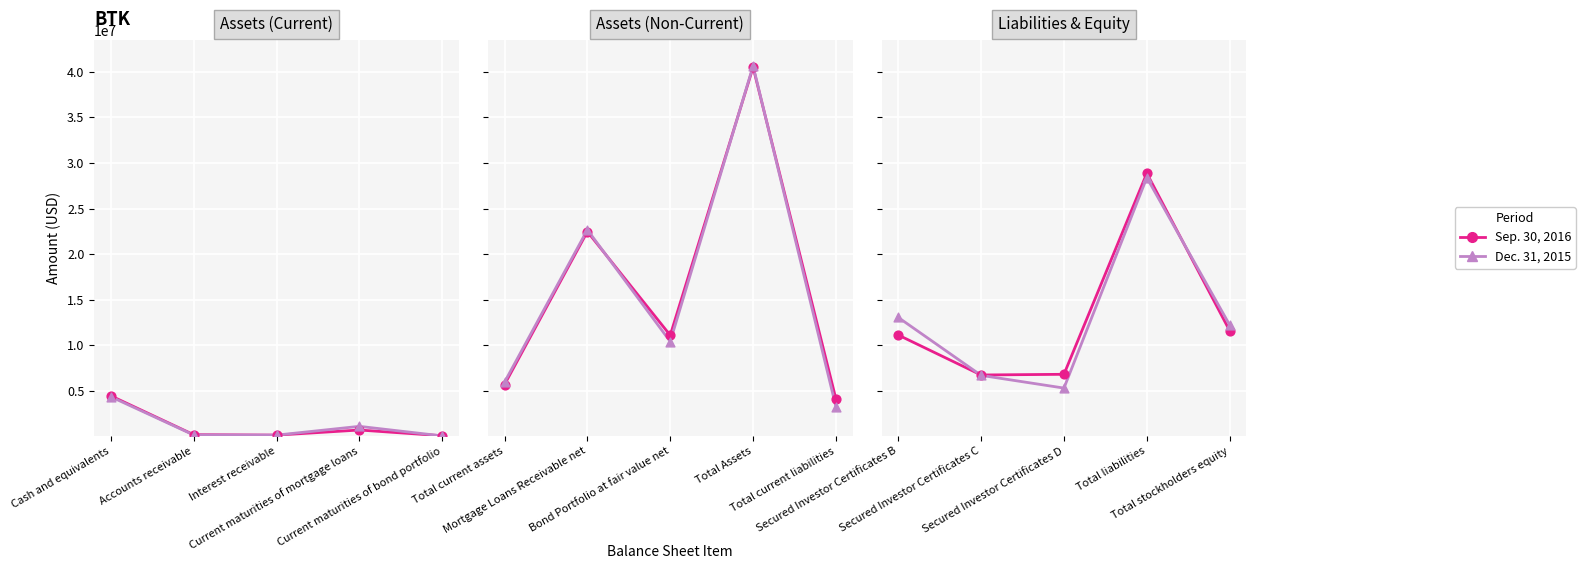

What are all the series names shown in the legend?

Sep. 30, 2016, Dec. 31, 2015